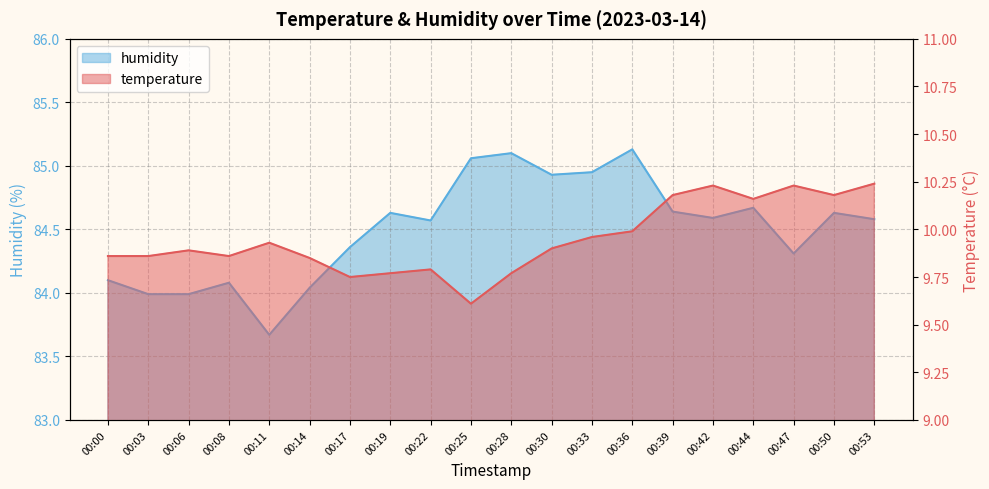

Rank the categories by temperature value from highest to lowest.

00:53, 00:42, 00:47, 00:39, 00:50, 00:44, 00:36, 00:33, 00:11, 00:30, 00:06, 00:00, 00:03, 00:08, 00:14, 00:22, 00:19, 00:28, 00:17, 00:25